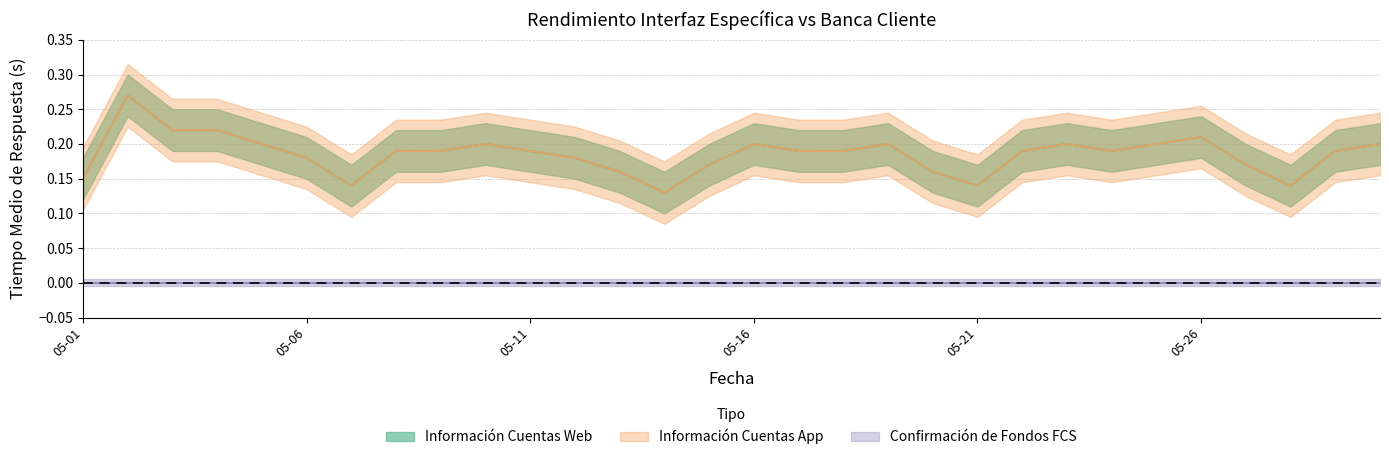

True or false: Información Cuentas App has more than 0 points higher than both neighbors.

True